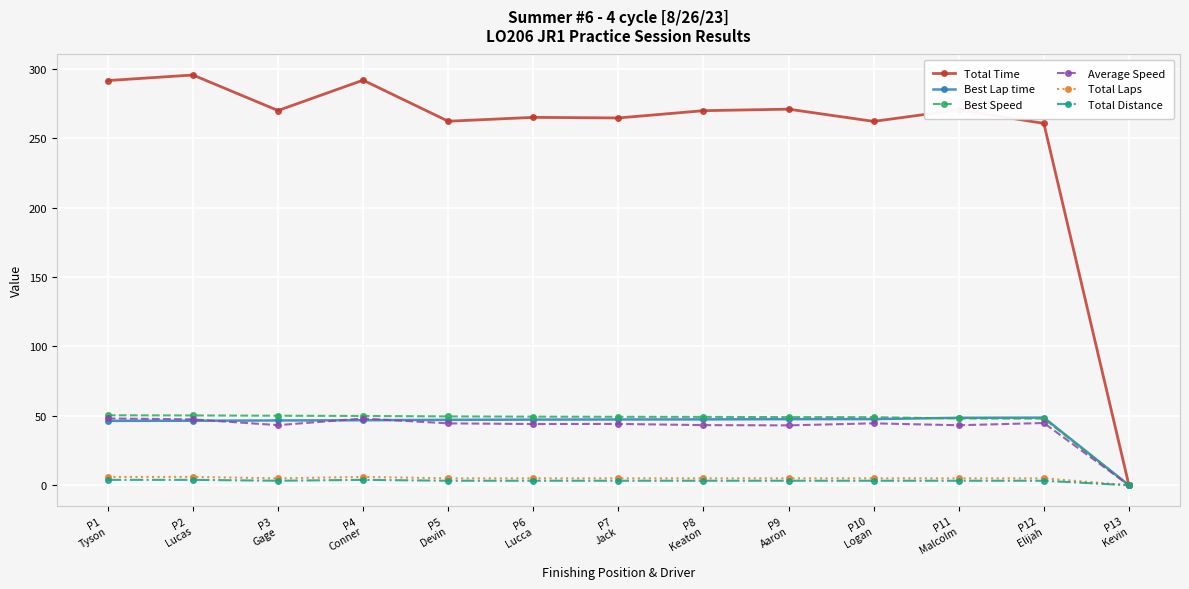

Which series has the widest spread of values?

Total Time